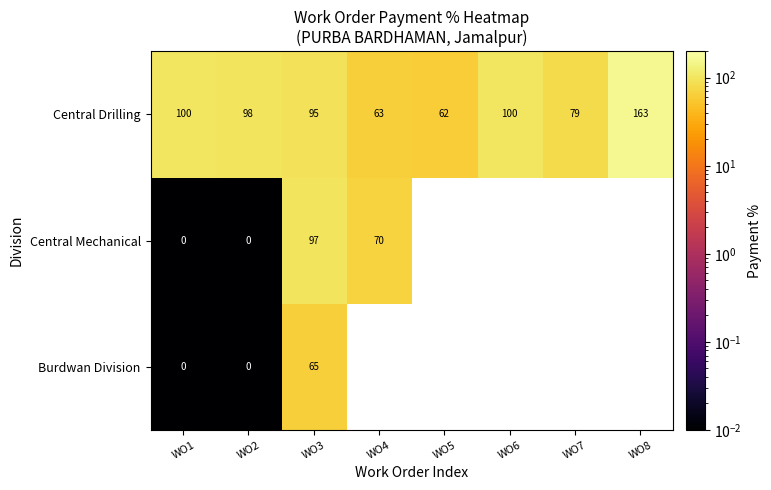

Is the value of Burdwan Division at WO3 greater than the value of Central Drilling at WO8?

No